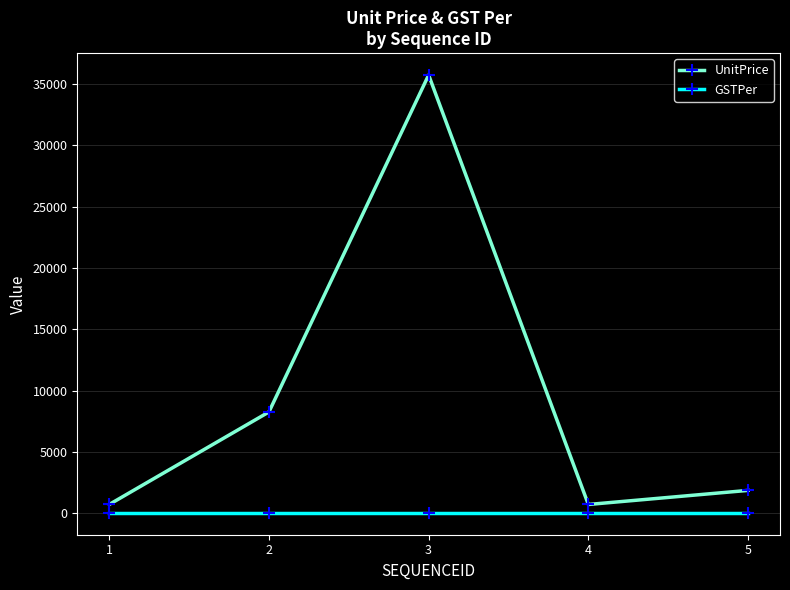

What is the value of the UnitPrice point at the 2nd from the left?

8250